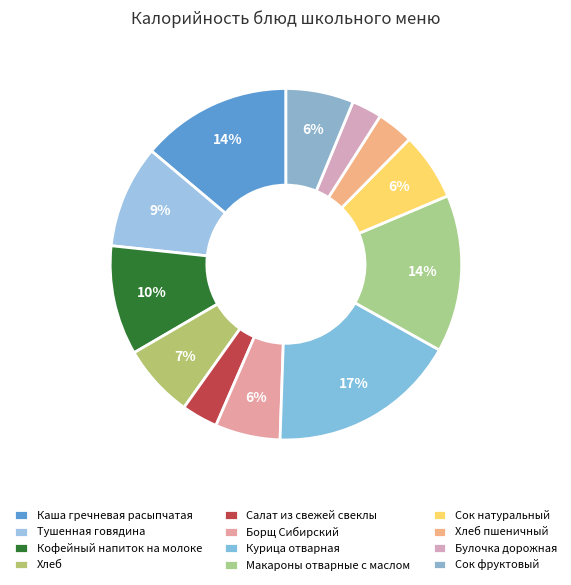

How many slices are in this pie chart?

12